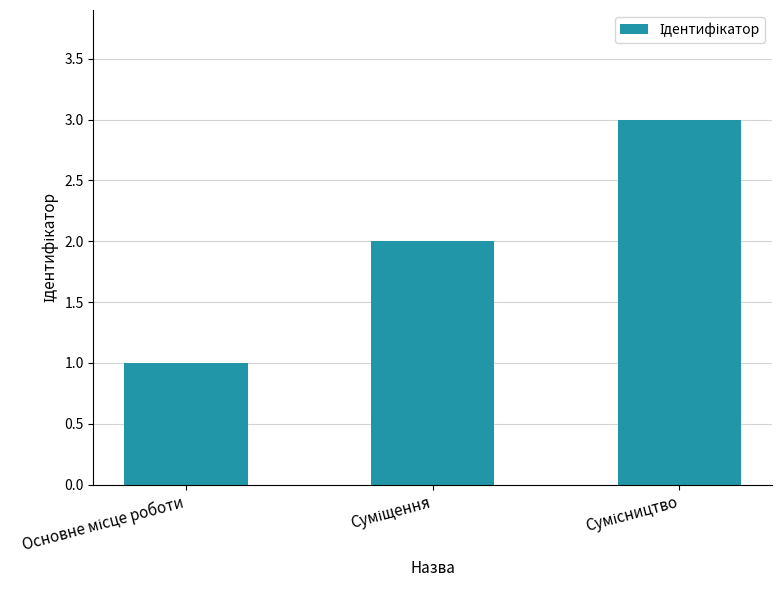

What is the sum of all values?

6